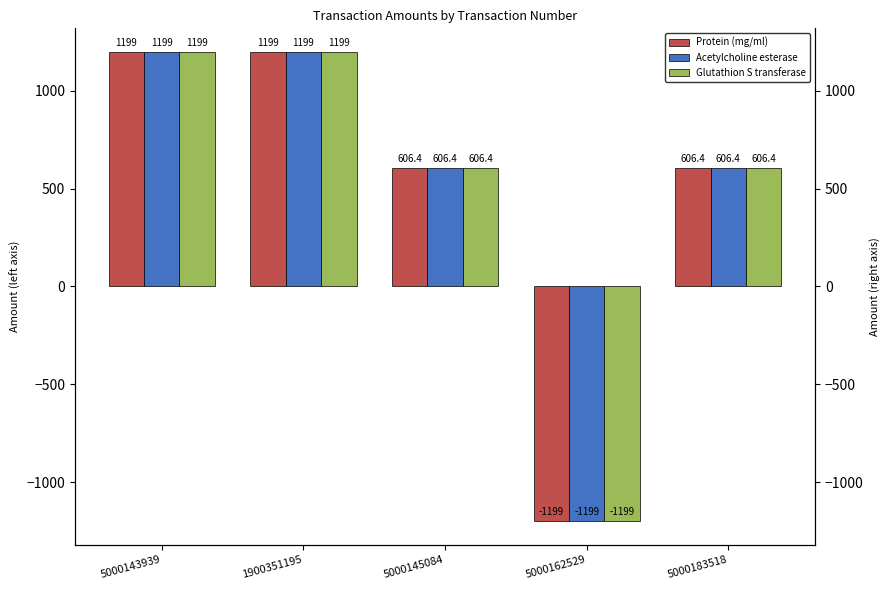

Reading left to right, what are all the values shown in this chart?

Protein (mg/ml): 5000143939=1199.3	1900351195=1199.3	5000145084=606.4	5000162529=-1199.3	5000183518=606.4
Acetylcholine esterase: 5000143939=1199.3	1900351195=1199.3	5000145084=606.4	5000162529=-1199.3	5000183518=606.4
Glutathion S transferase: 5000143939=1199.3	1900351195=1199.3	5000145084=606.4	5000162529=-1199.3	5000183518=606.4